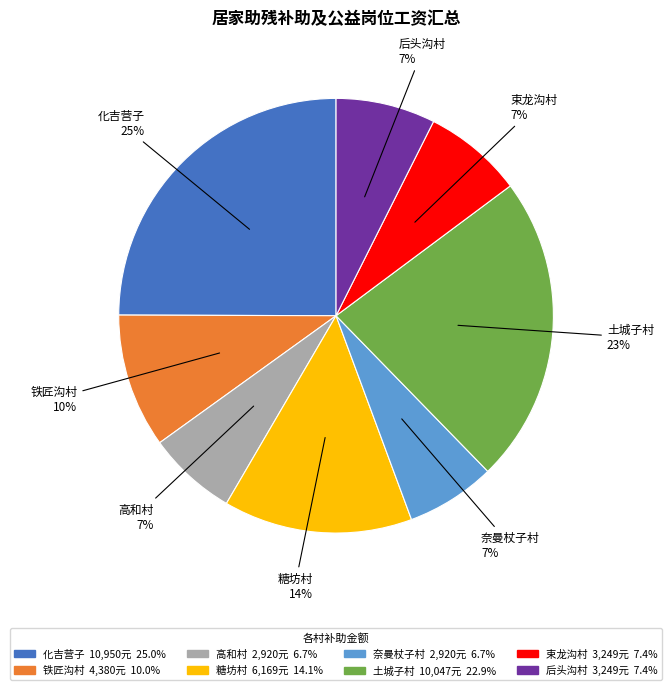

Which has a higher value, 铁匠沟村 or 高和村?

铁匠沟村